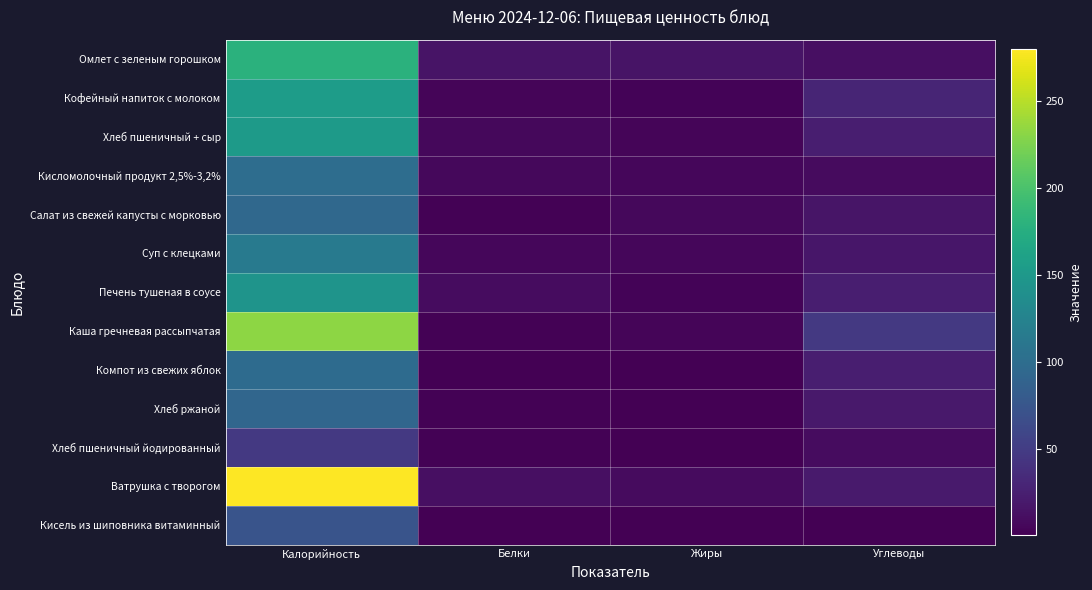

Between Углеводы and Белки, which is larger?

Белки